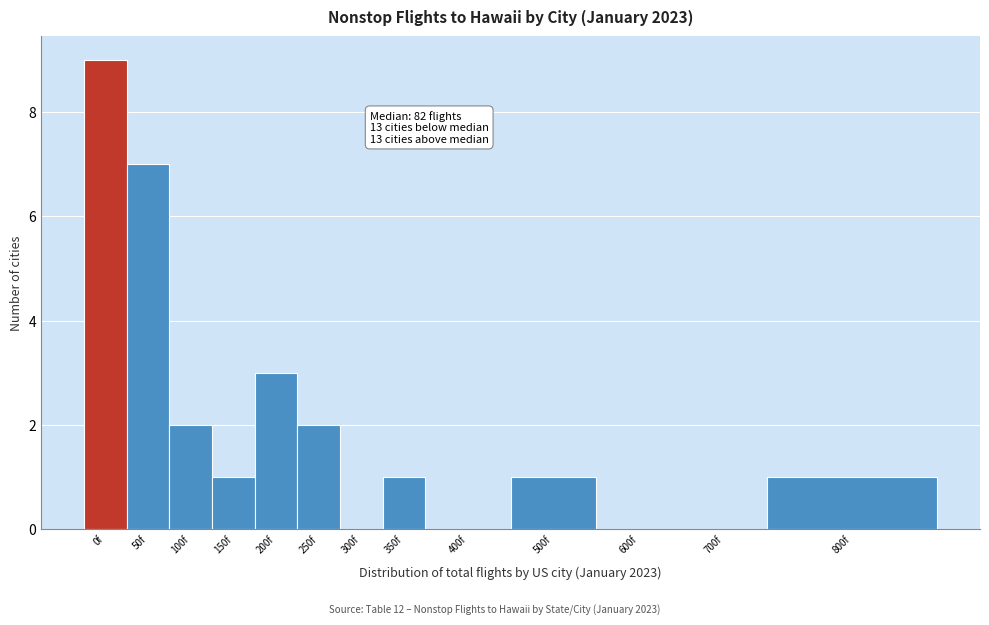

Reading left to right, transcribe all the data shown in this chart.

0f=9	50f=7	100f=2	150f=1	200f=3	250f=2	300f=0	350f=1	400f=0	500f=1	600f=0	700f=0	800f=1